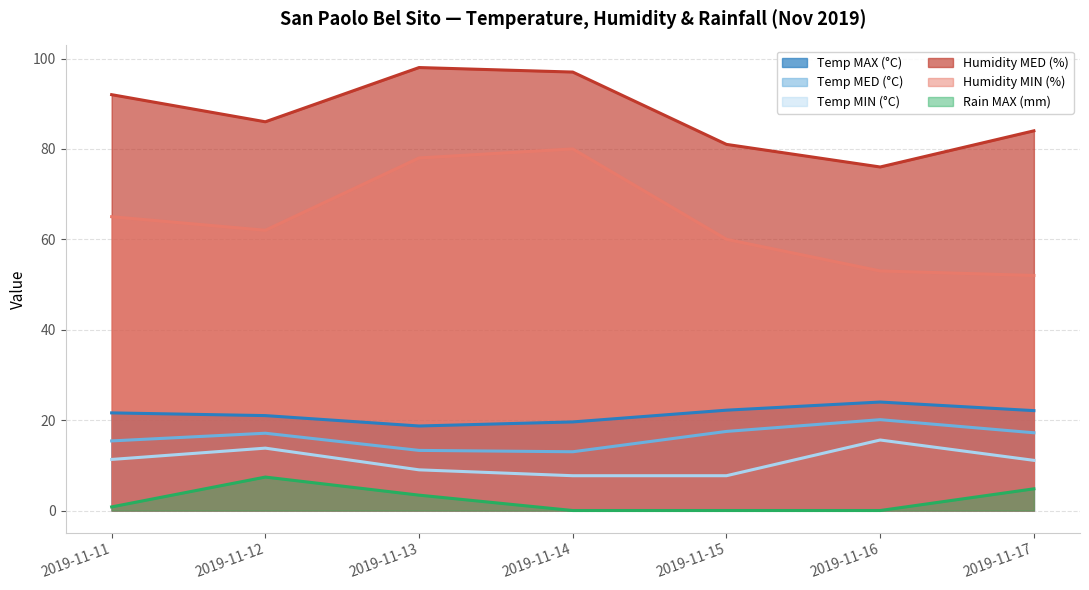

What is the difference between the maximum and minimum values in the Humidity MED (%) series?

22.0